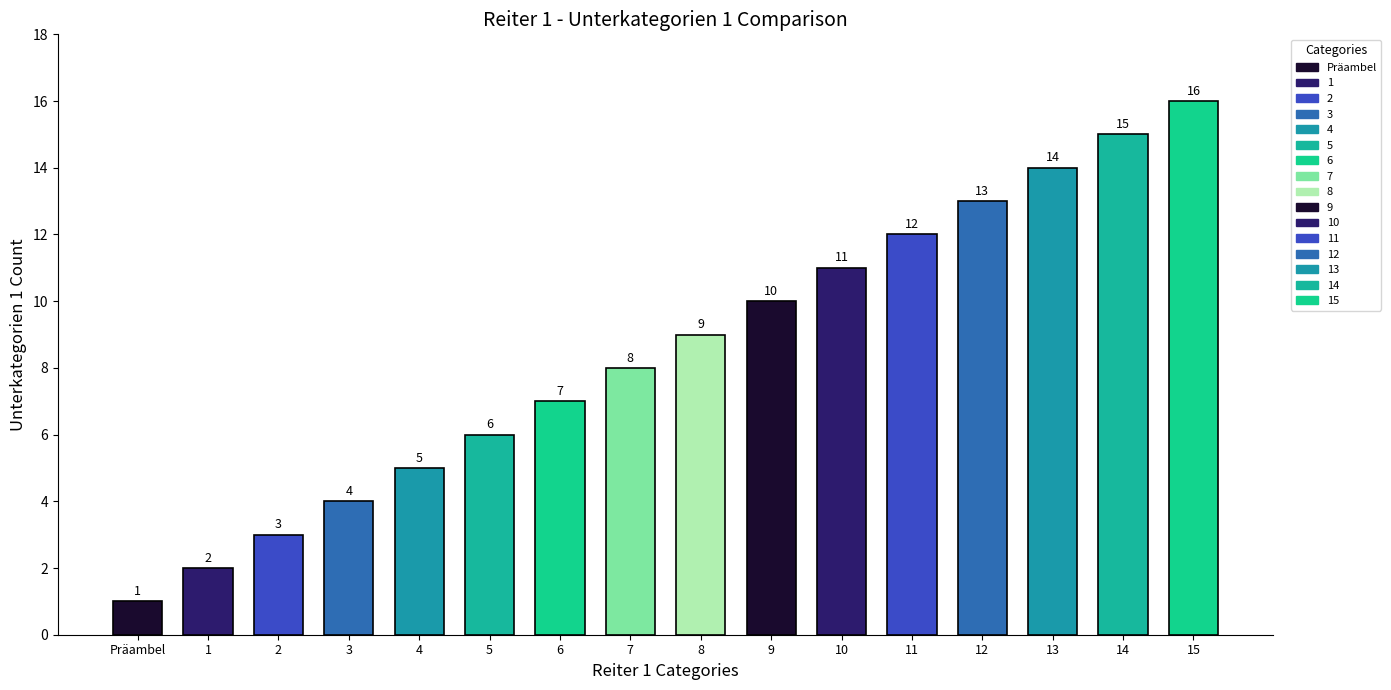

Which has a higher value, 5 or 3?

5